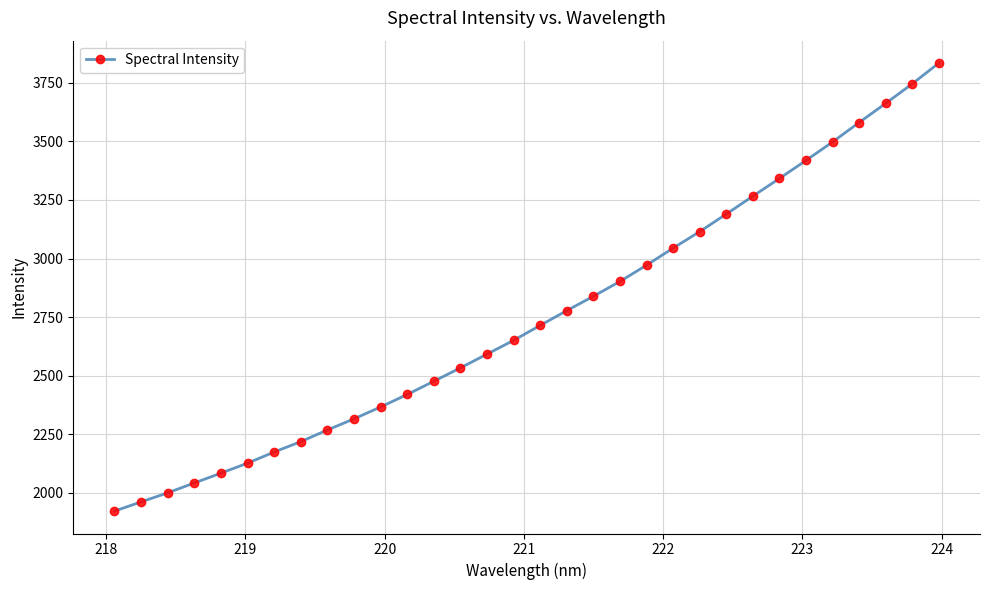

What is the difference between the maximum and minimum values?

1911.4